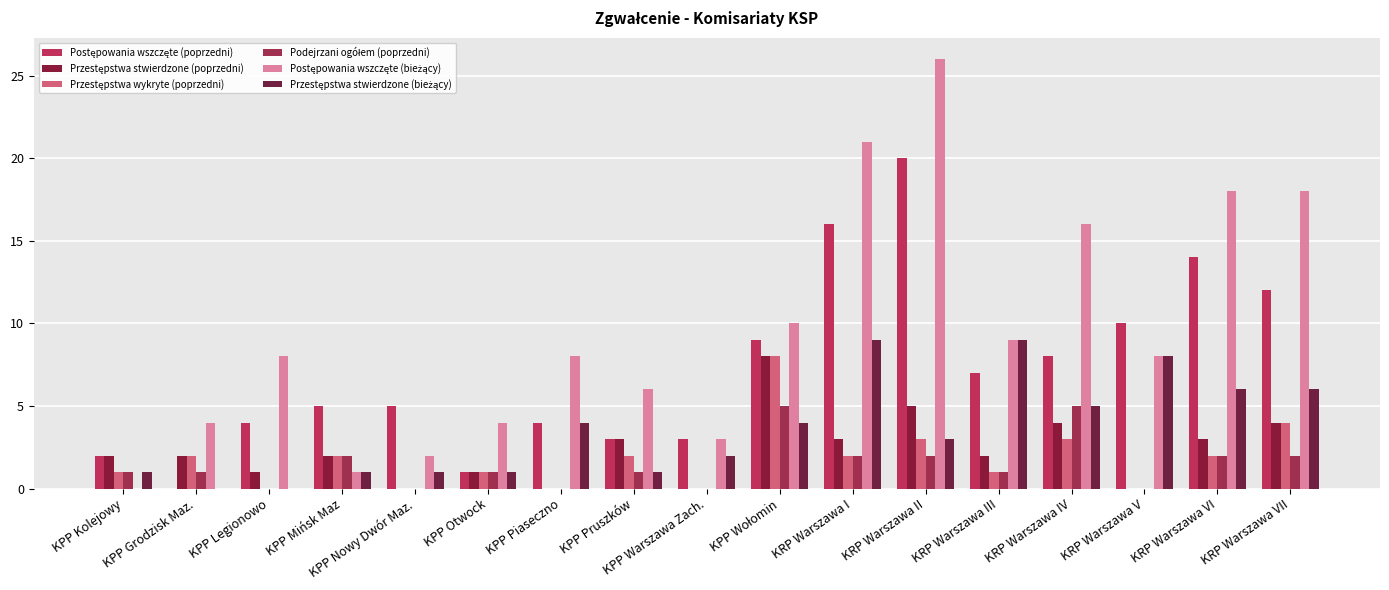

How many series are shown in this chart?

6